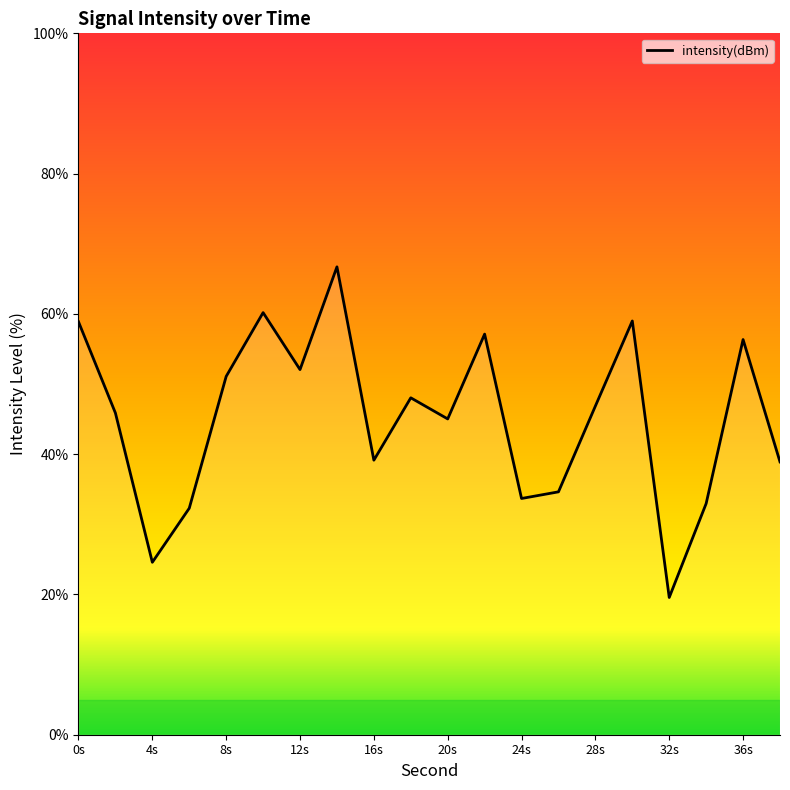

Count the number of data series in this chart.

1